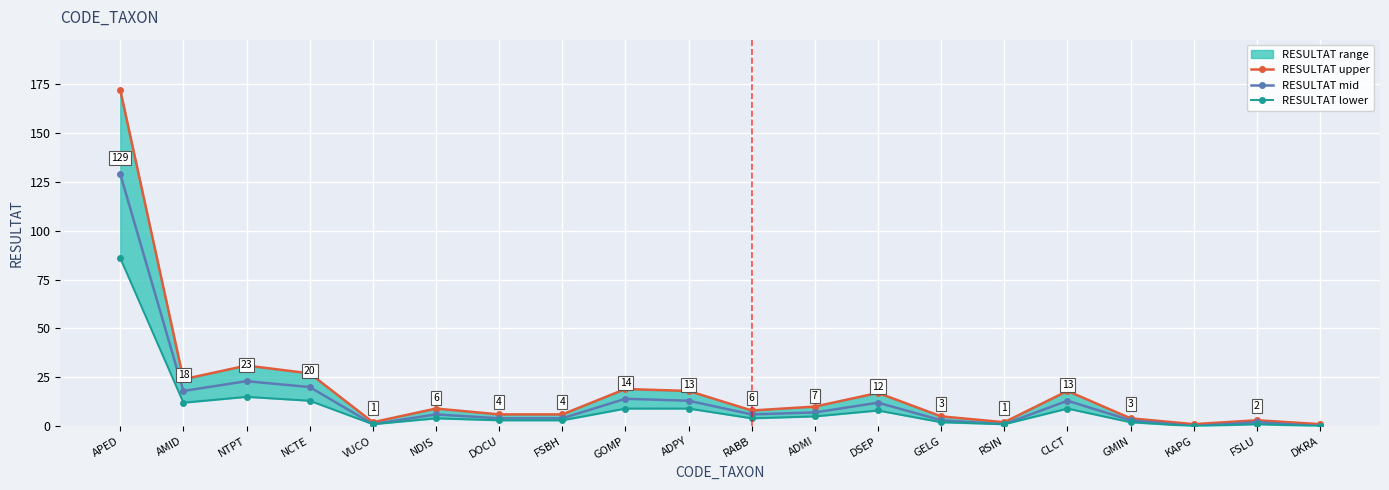

List the series in order of their overall mean, highest first.

RESULTAT upper, RESULTAT mid, RESULTAT lower